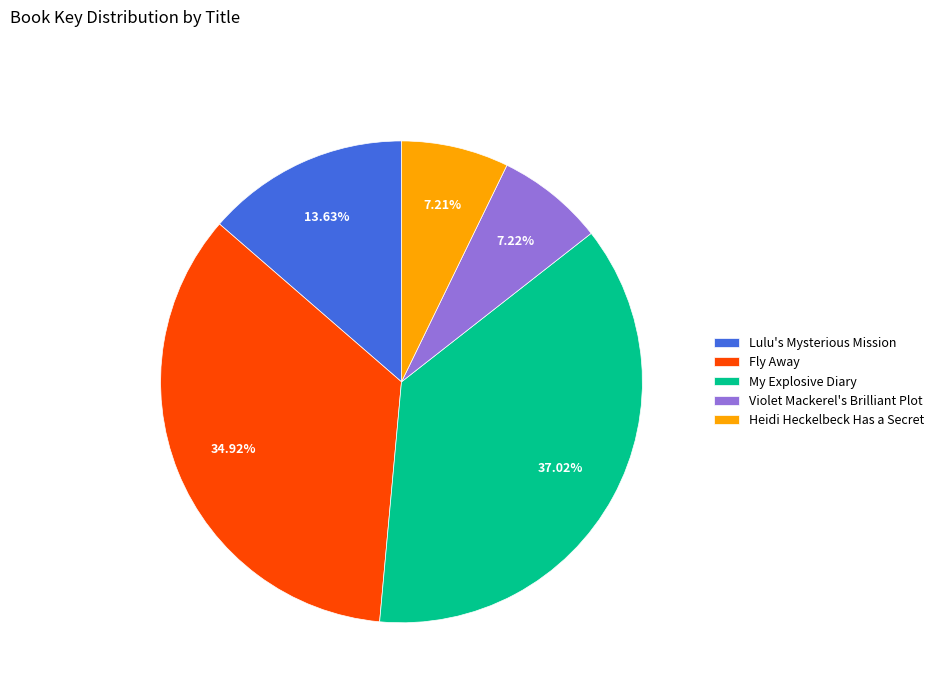

What is the ratio of the value at My Explosive Diary to the value at Violet Mackerel's Brilliant Plot?

5.1